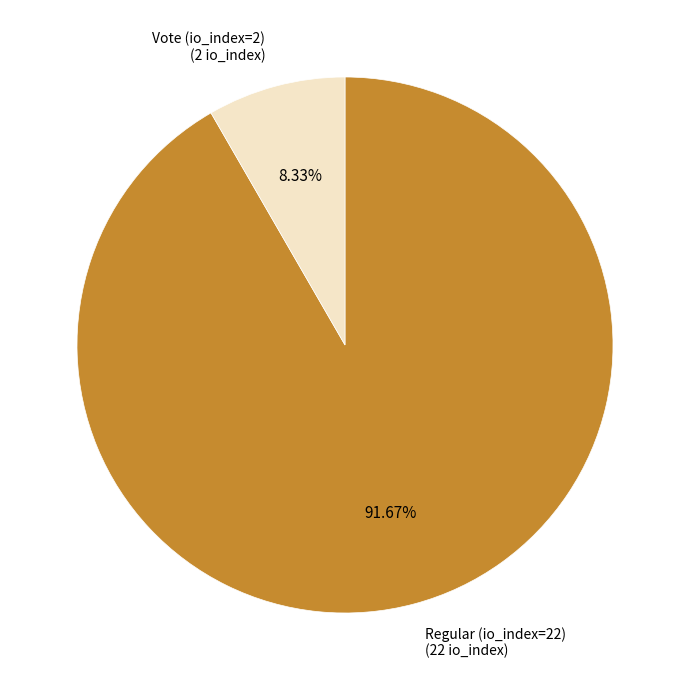

What percentage is the Regular (io_index=22) slice, to the nearest percent?

92%